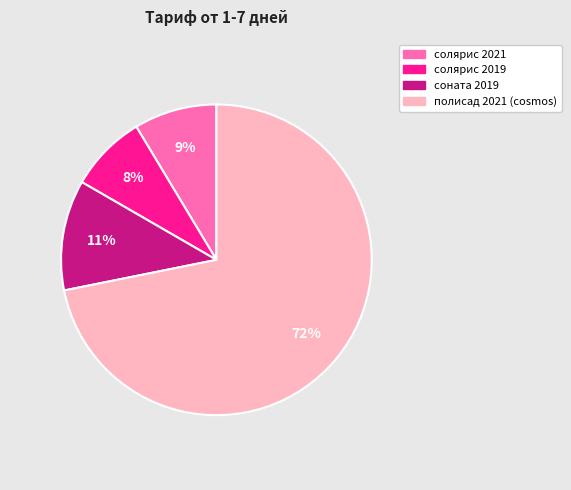

How many segments does this pie chart have?

4